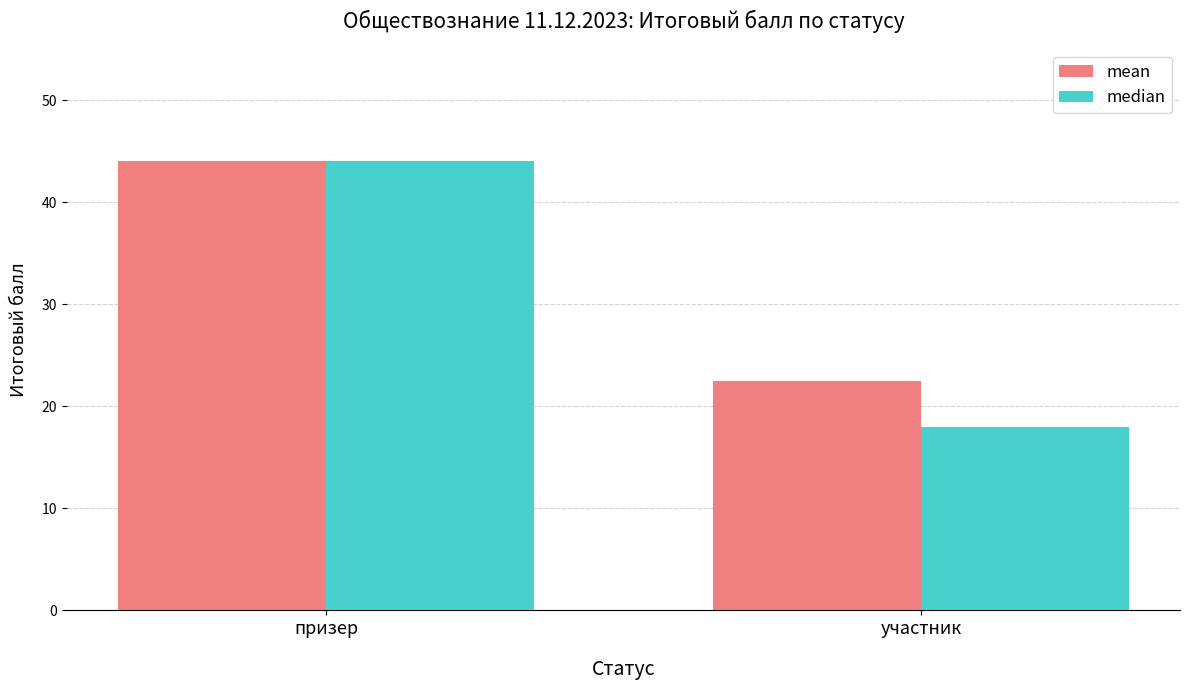

How many distinct data groups are displayed?

2